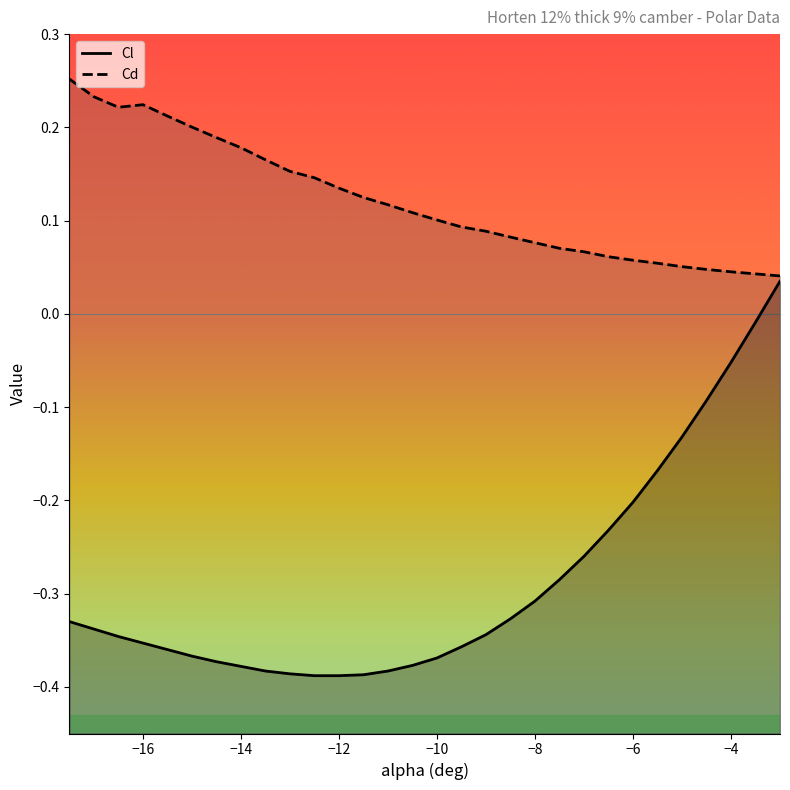

What are all the series names shown in the legend?

Cl, Cd